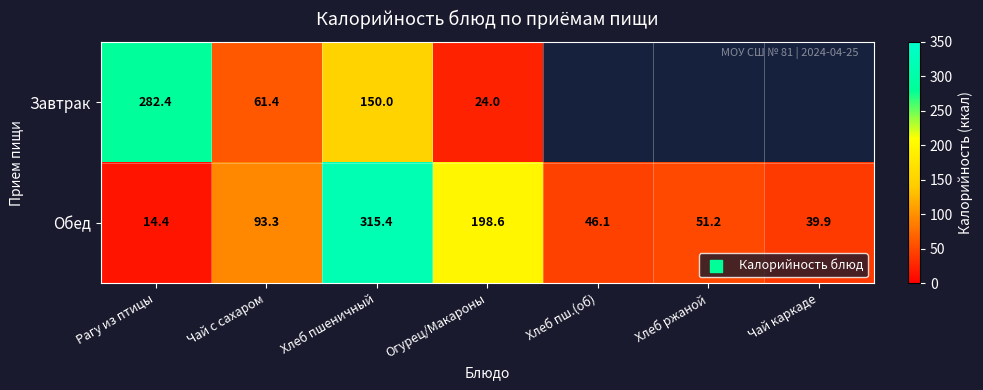

Rank the series at Хлеб пшеничный from lowest to highest value.

Завтрак, Обед